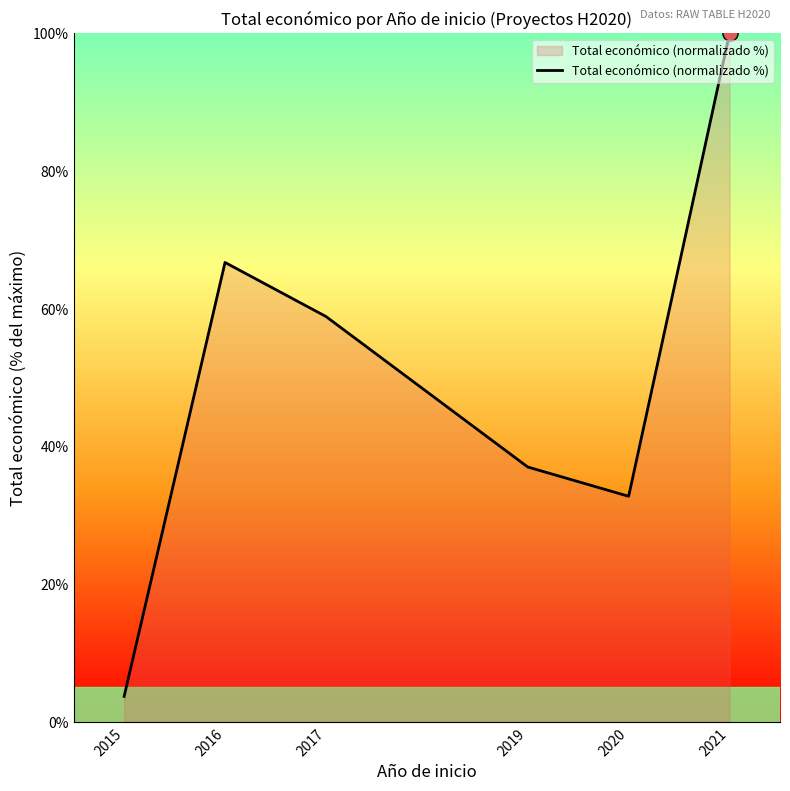

What is the change in value from 2019 to 2021?

+63.0